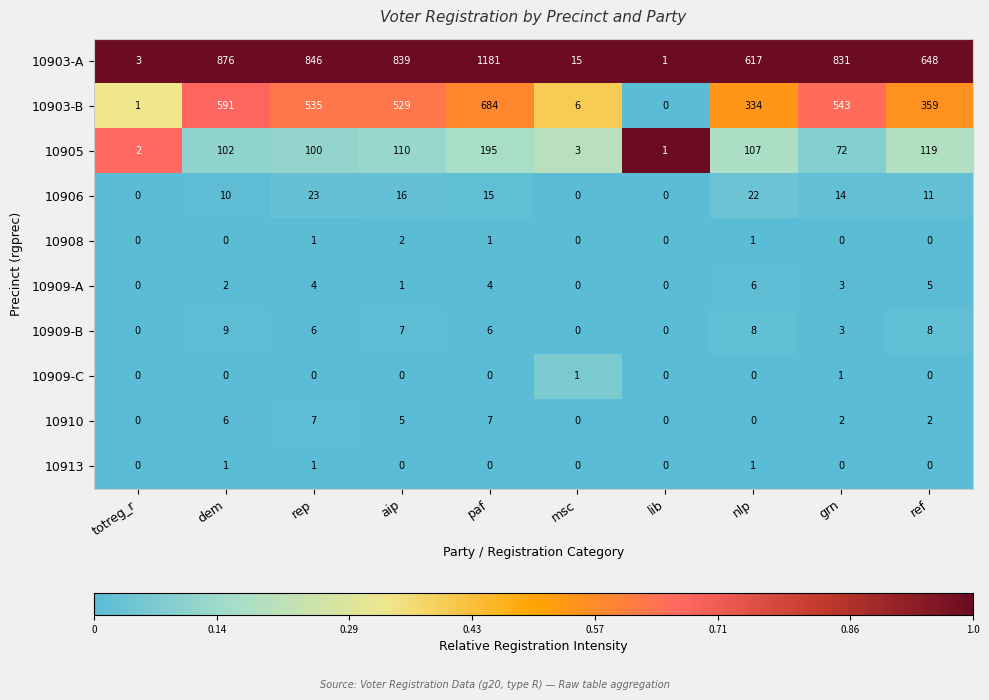

What is the difference between the 10910 values at rep and grn?

5